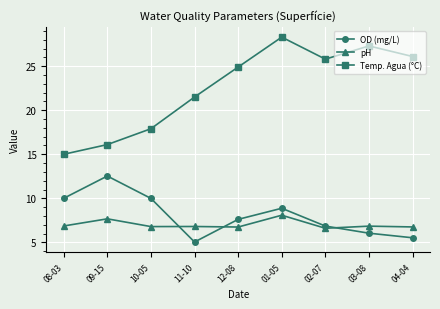

What is the value of the pH point at the 6th from the left?

8.1